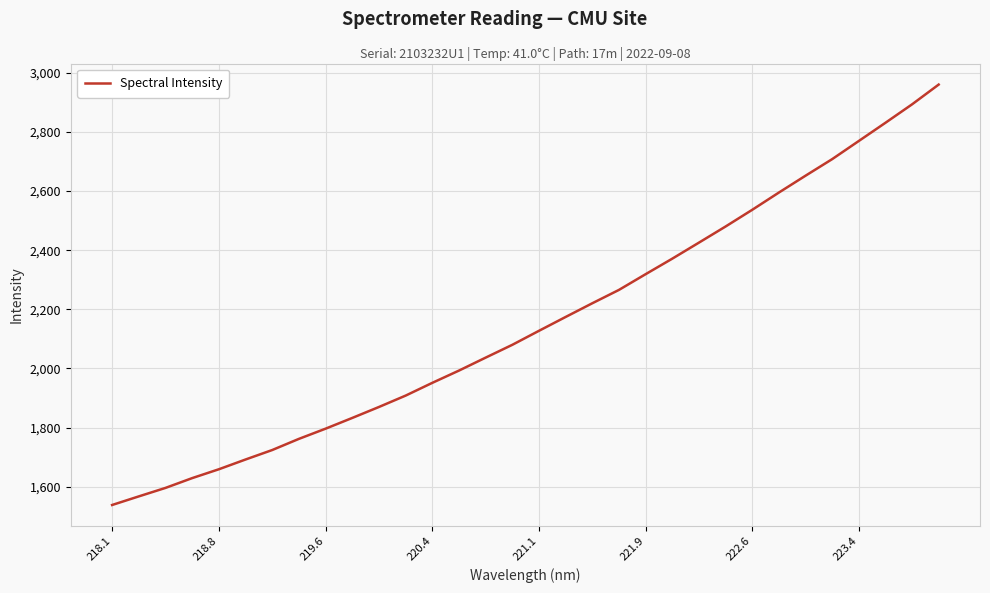

What is the difference between the maximum and minimum values?

1422.0